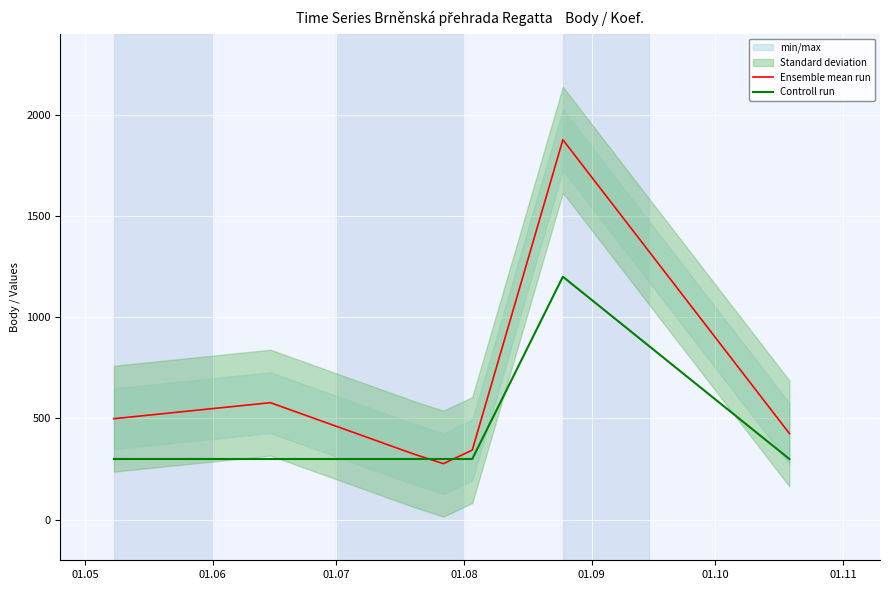

What is the spread (max minus min) of values at 01.05?

199